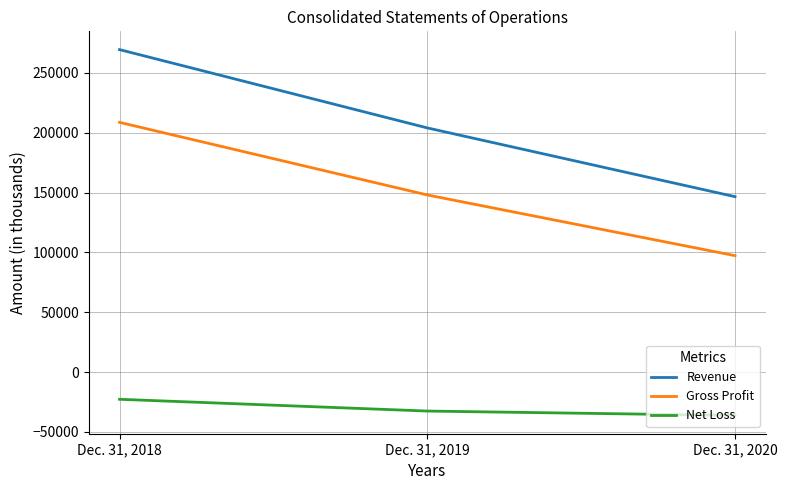

List the series in order of their peak value, highest first.

Revenue, Gross Profit, Net Loss